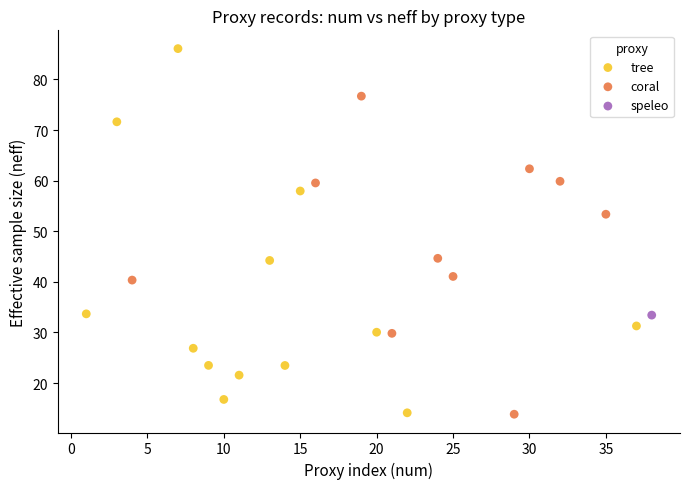

What are all the series names shown in the legend?

tree, coral, speleo